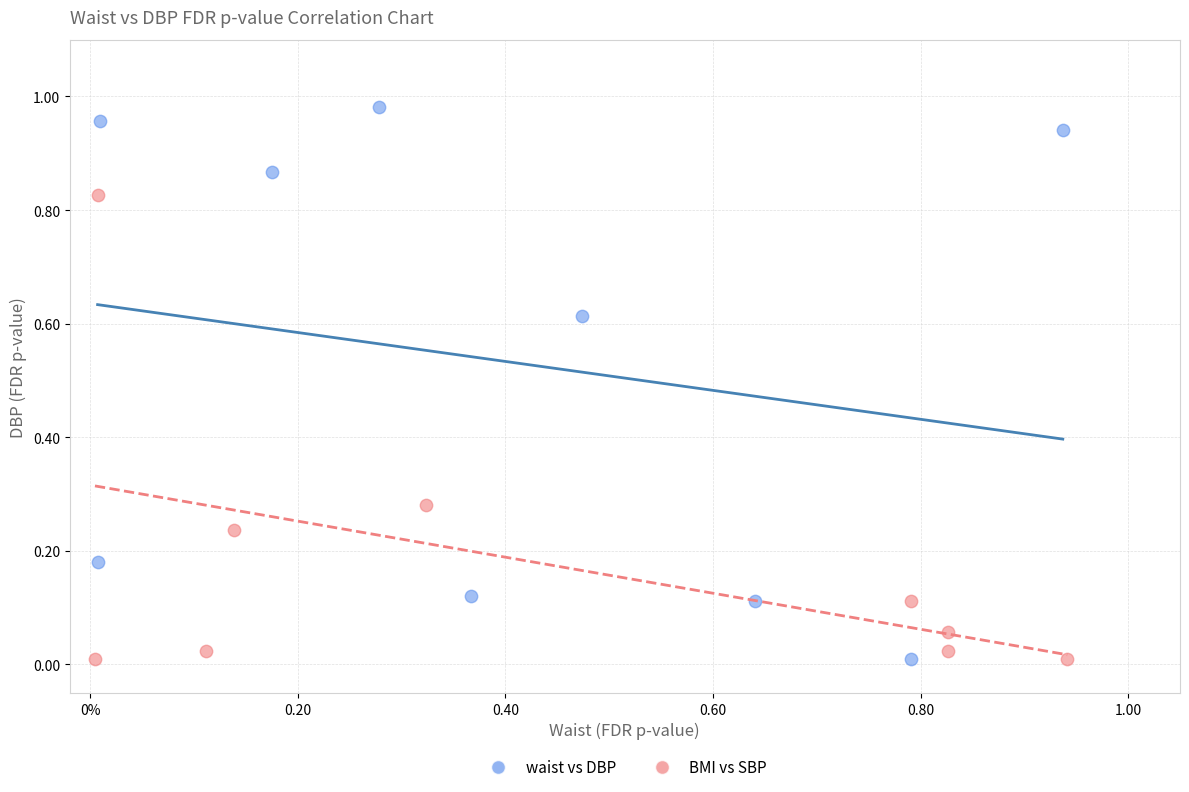

Which series has the largest Y range (max minus min)?

waist vs DBP